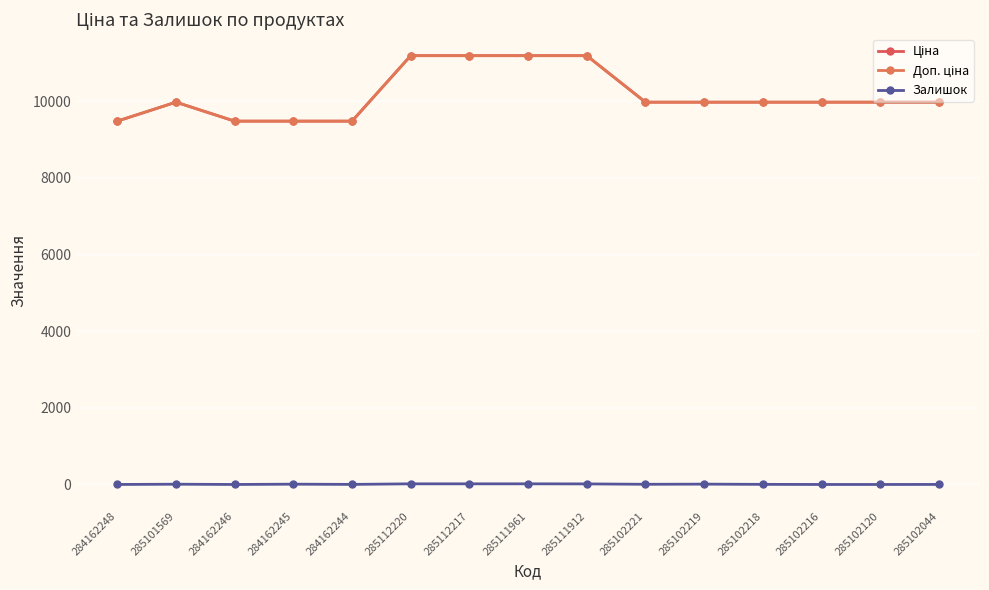

Reading left to right, extract all data points from this chart.

Ціна: 284162248=9480.1	285101569=9975.0	284162246=9480.1	284162245=9480.1	284162244=9480.1	285112220=11188.2	285112217=11188.2	285111961=11188.2	285111912=11188.2	285102221=9975.0	285102219=9975.0	285102218=9975.0	285102216=9975.0	285102120=9975.0	285102044=9975.0
Доп. ціна: 284162248=9480.1	285101569=9975.0	284162246=9480.1	284162245=9480.1	284162244=9480.1	285112220=11188.2	285112217=11188.2	285111961=11188.2	285111912=11188.2	285102221=9975.0	285102219=9975.0	285102218=9975.0	285102216=9975.0	285102120=9975.0	285102044=9975.0
Залишок: 284162248=0.0	285101569=7.0	284162246=0.0	284162245=8.0	284162244=2.0	285112220=17.0	285112217=17.0	285111961=17.0	285111912=15.0	285102221=5.0	285102219=9.0	285102218=3.0	285102216=0.0	285102120=0.0	285102044=1.0